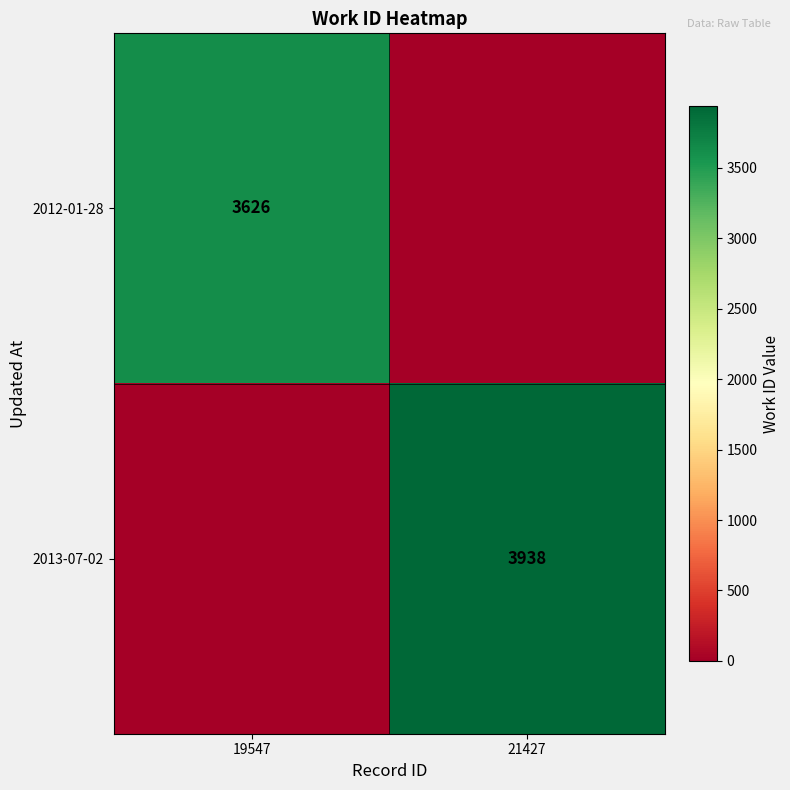

Is it true that 2013-07-02 equals 2532 at 21427?

False